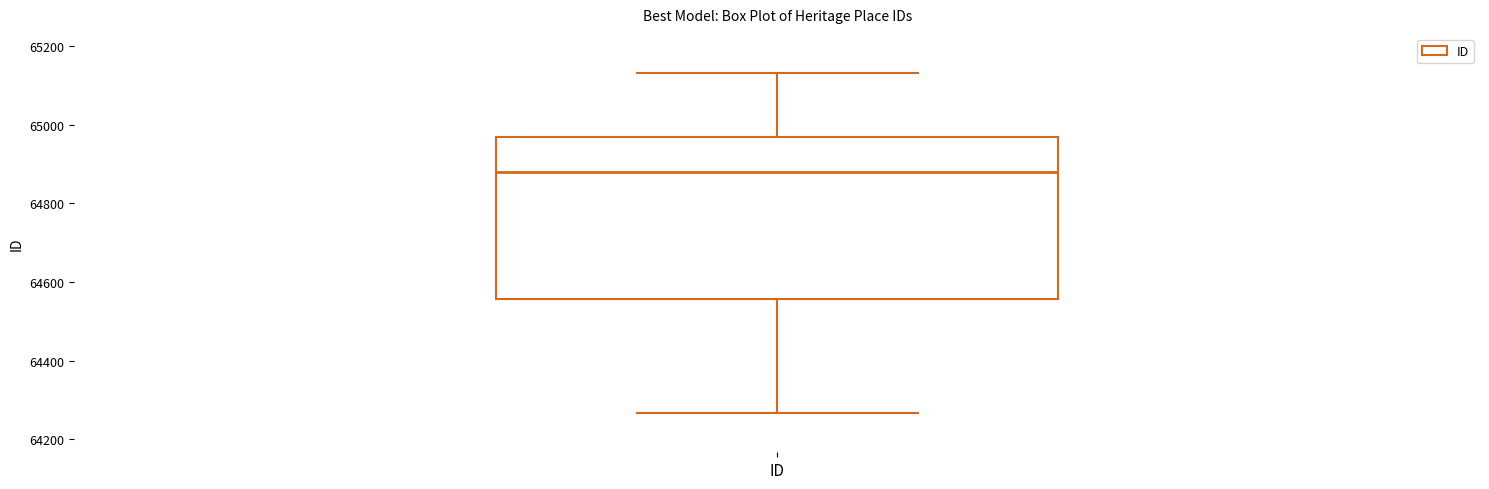

Read this box plot against the y-axis: the position of the median line, the range covered by the box, and the ends of both whiskers. The values are not printed on the chart, so give them approximately, as read against the axis.

median 64880, box 64560 to 64960, whiskers 64260 to 65140